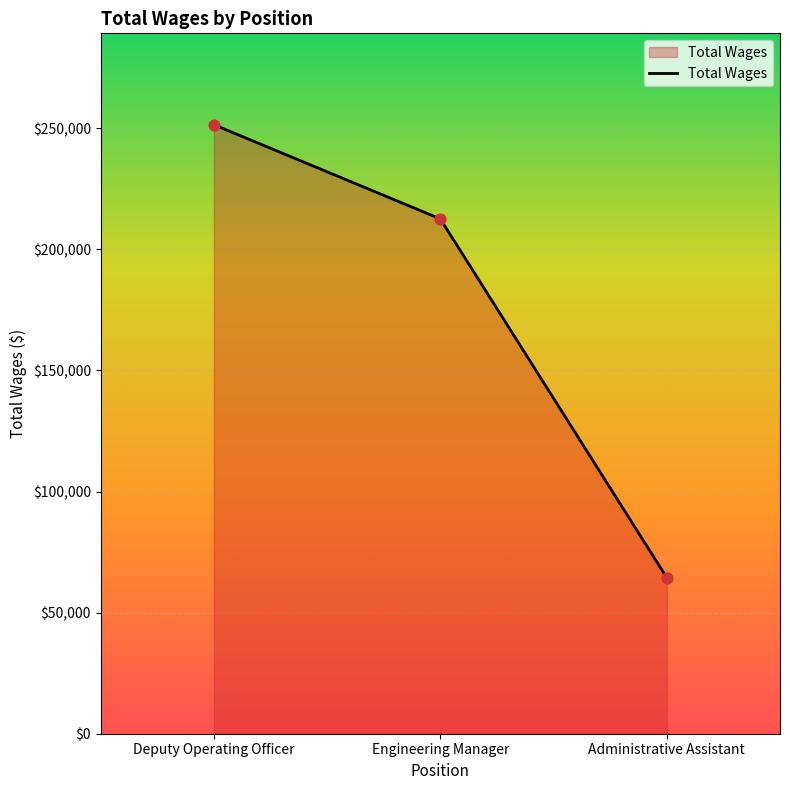

What is the change in value from Deputy Operating Officer to Engineering Manager?

-38900